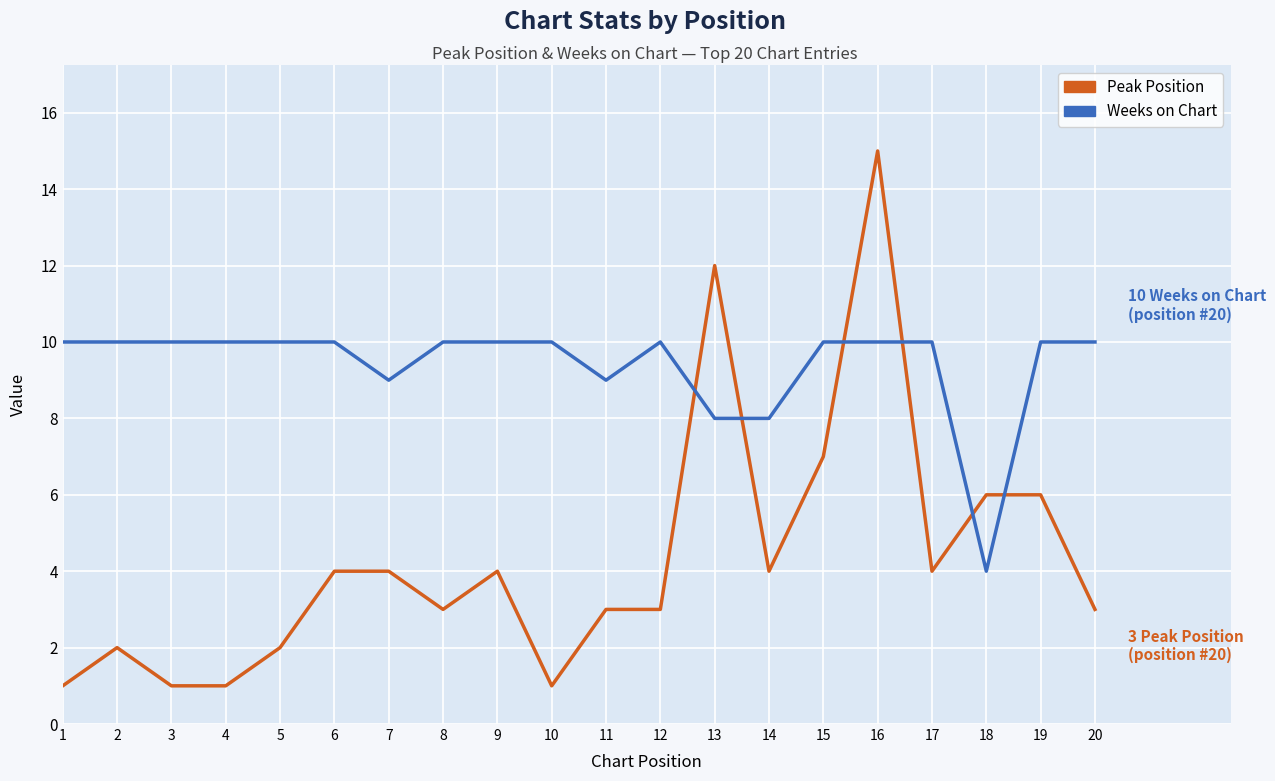

What are all the series names shown in the legend?

Peak Position, Weeks on Chart